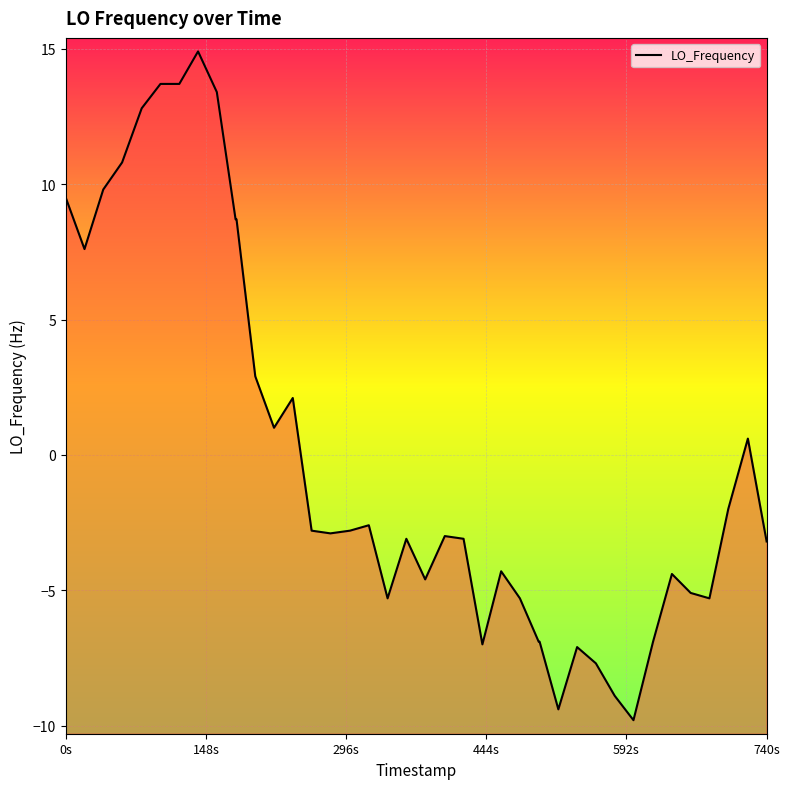

Is it true that the value at 740s is -5.3?

False